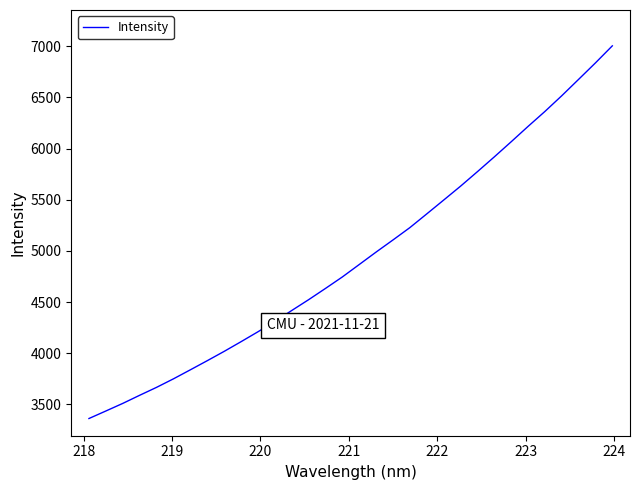

What is the greatest value displayed?

7003.0